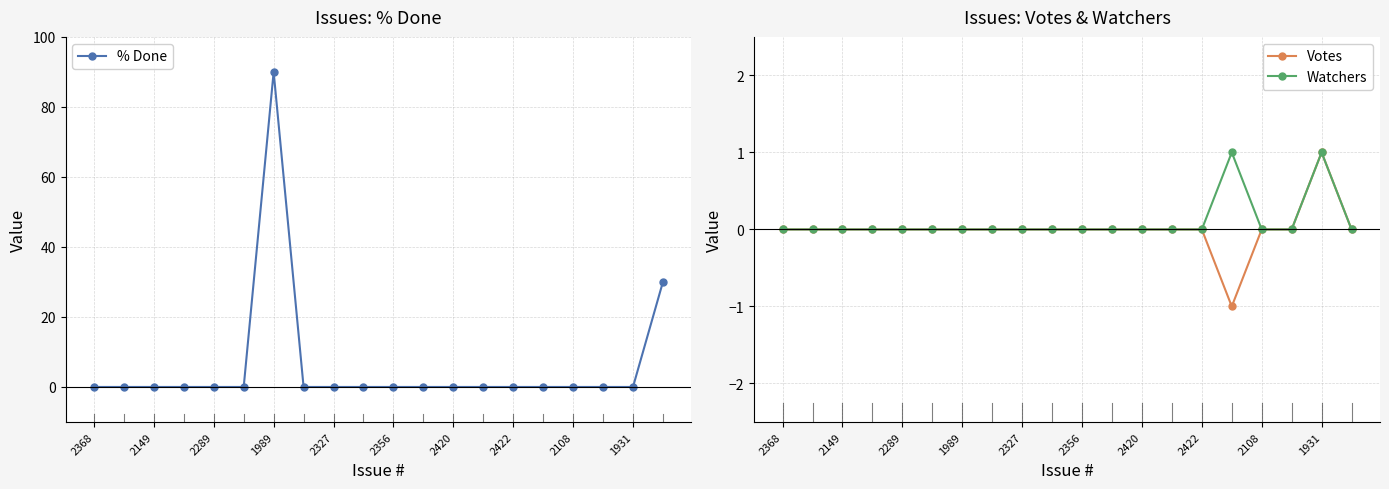

True or false: % Done and Votes intersect in this chart.

True